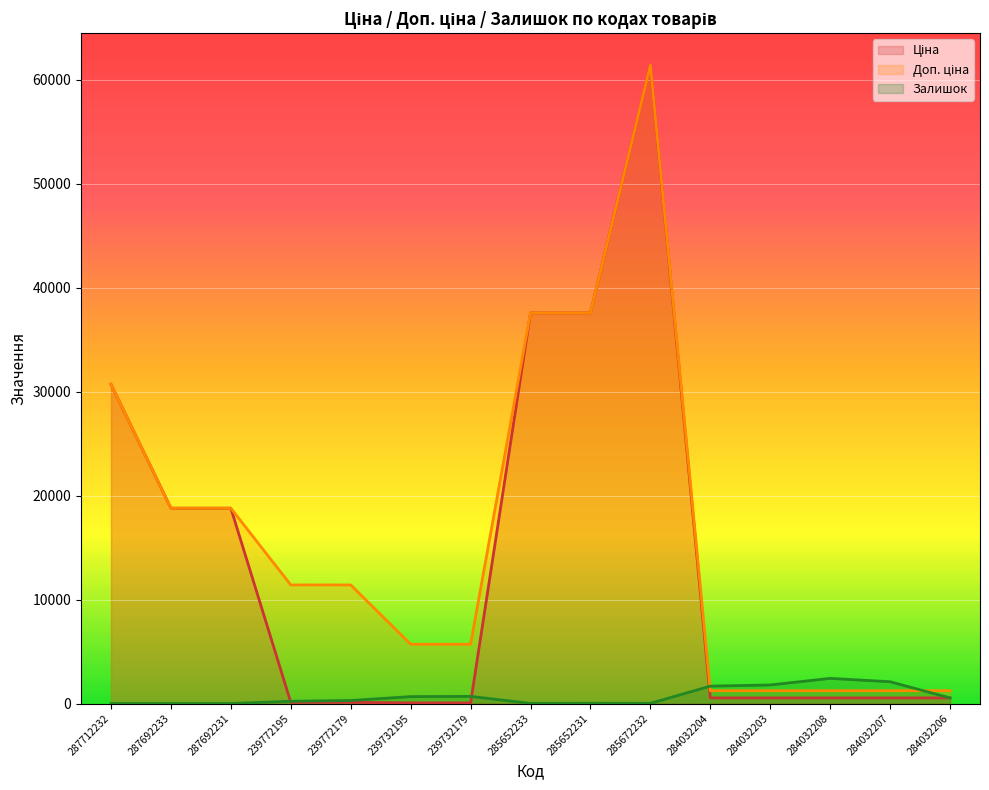

How many values in the Ціна series are below 539?

4